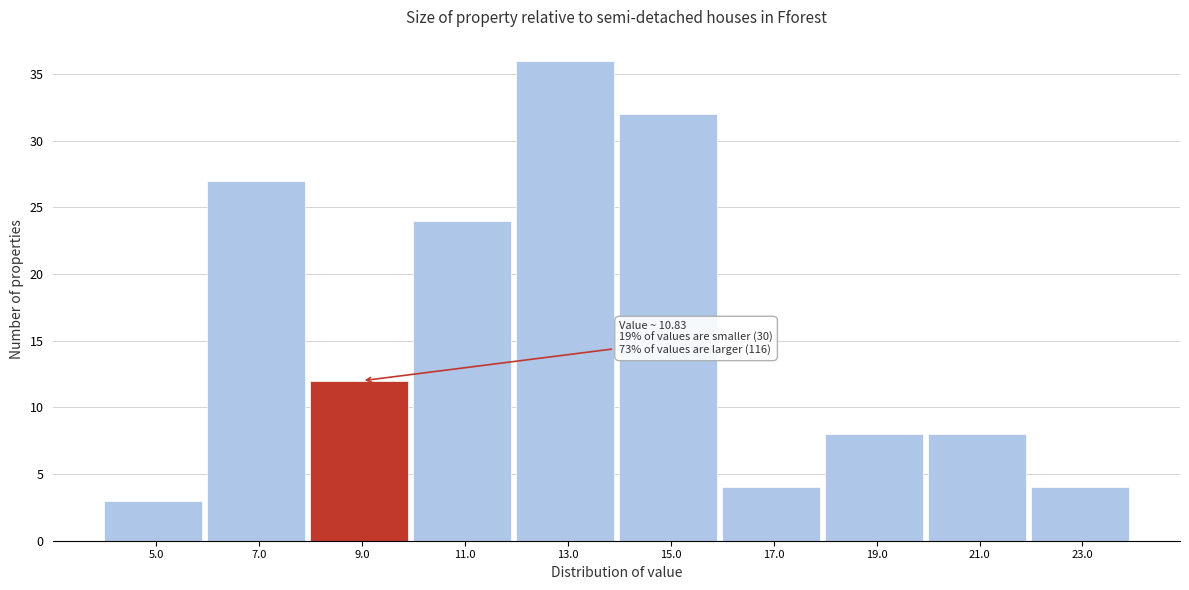

Reading left to right, extract all data points from this chart.

3	27	12	24	36	32	4	8	8	4